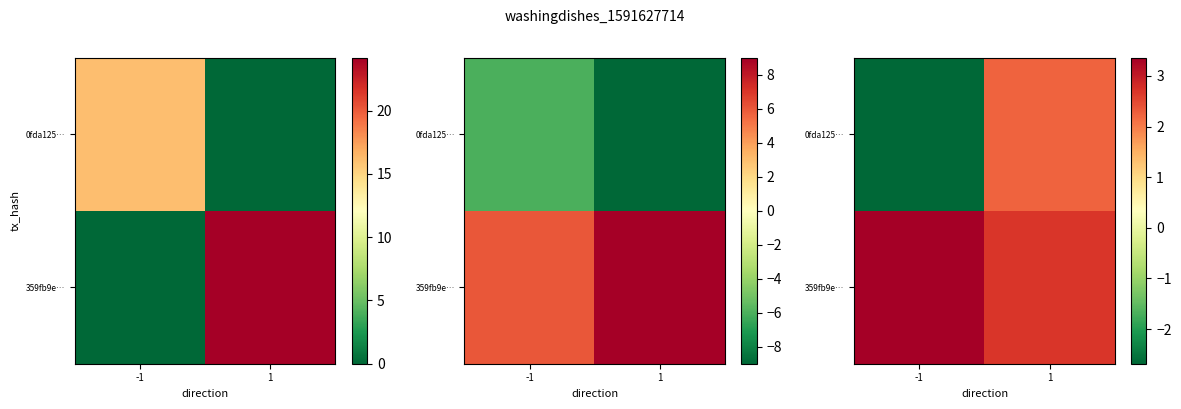

At 1, list the series in order from smallest to largest.

0fda125…, 359fb9e…